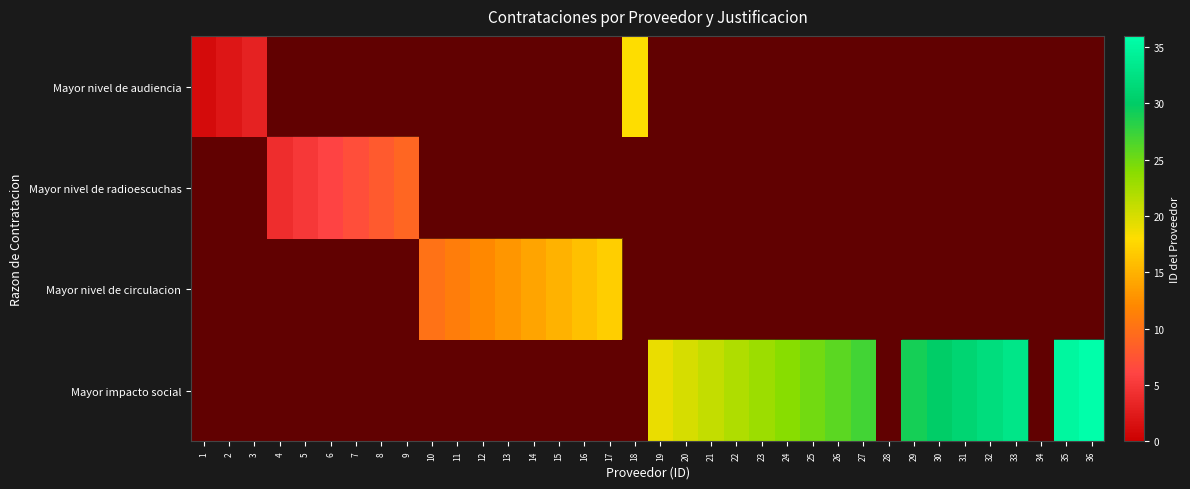

Rank the categories by Mayor nivel de circulacion value from lowest to highest.

1, 2, 3, 4, 5, 6, 7, 8, 9, 18, 19, 20, 21, 22, 23, 24, 25, 26, 27, 28, 29, 30, 31, 32, 33, 34, 35, 36, 10, 11, 12, 13, 14, 15, 16, 17